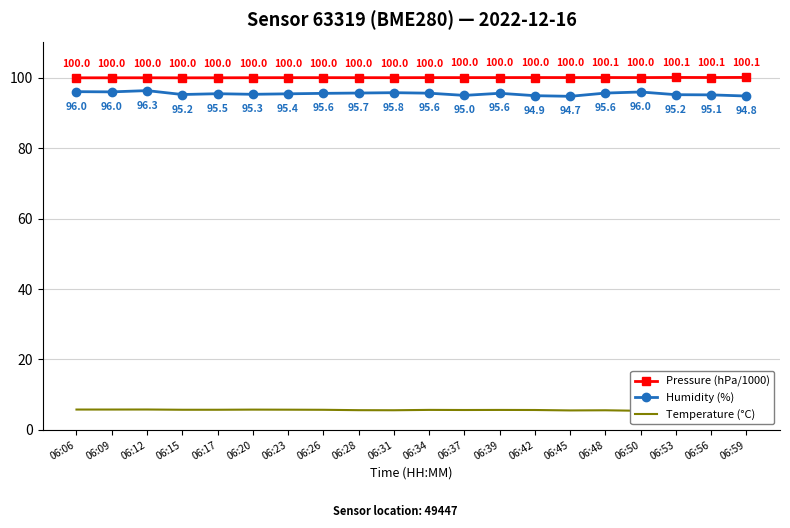

How many lines are shown in the chart?

3